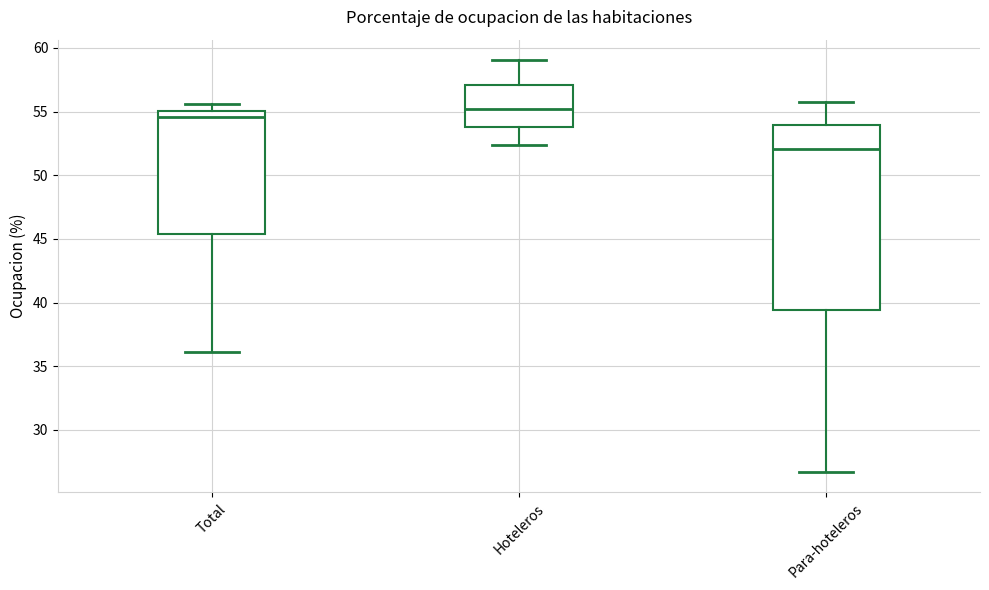

Which box is the tallest, from its lower edge to its upper edge?

Para-hoteleros